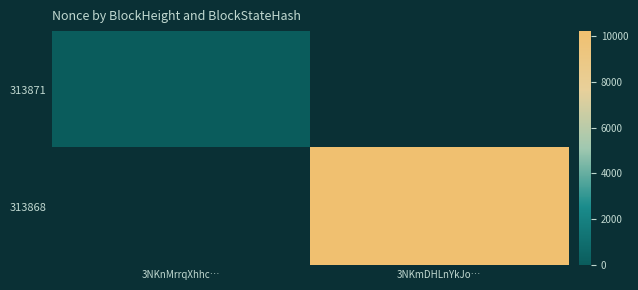

List the series in order of their peak value, lowest first.

313871, 313868